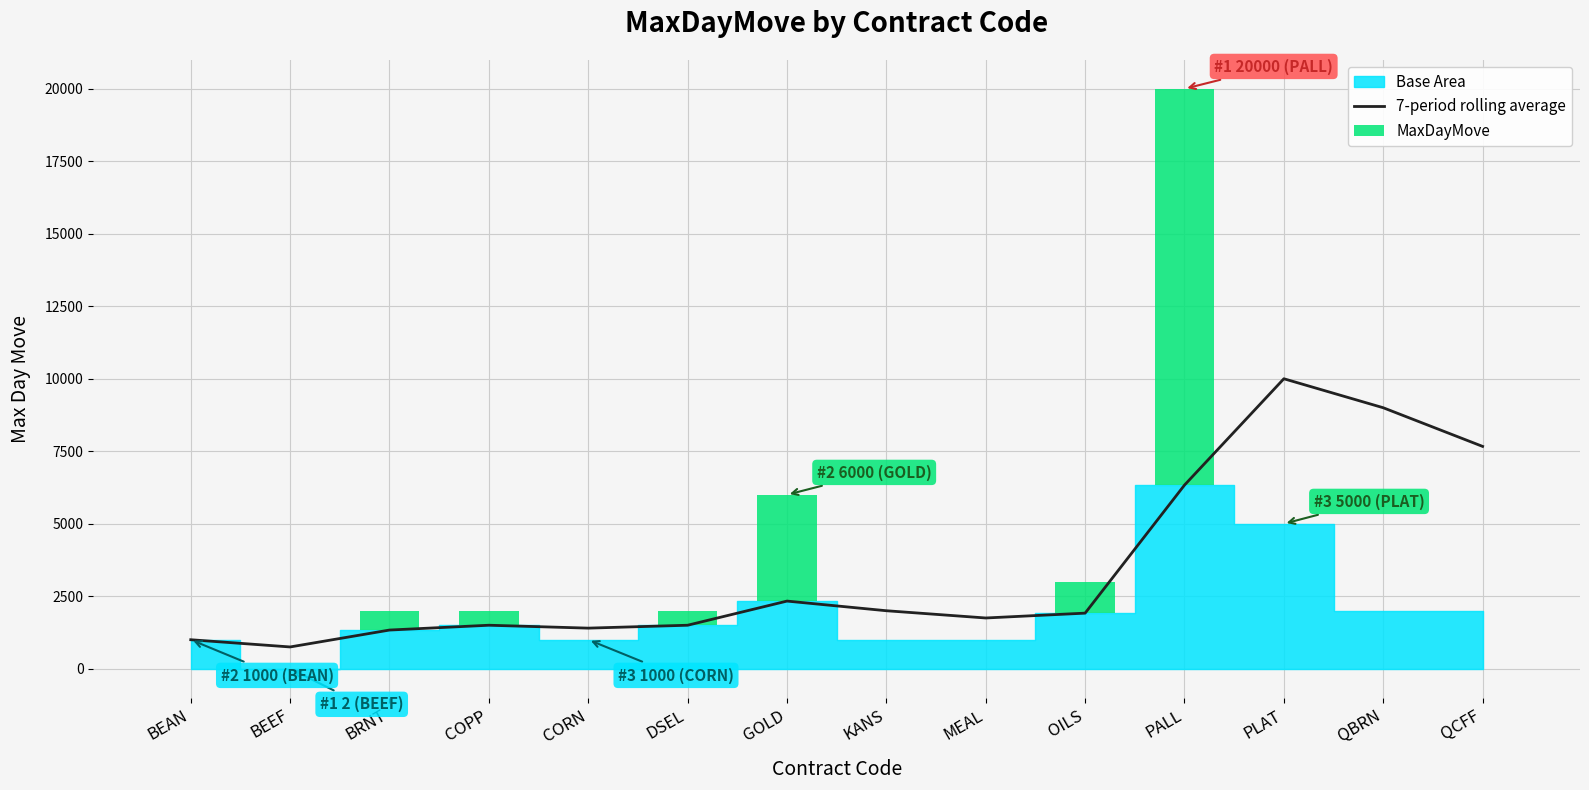

Reading right to left, extract all data points from this chart.

7-period rolling average: QCFF=7667	QBRN=9000	PLAT=10000	PALL=6333	OILS=1917	MEAL=1750	KANS=2000	GOLD=2333	DSEL=1500	CORN=1400	COPP=1500	BRNT=1334	BEEF=751	BEAN=1000
MaxDayMove: QCFF=0	QBRN=0	PLAT=0	PALL=13667	OILS=1083	MEAL=0	KANS=0	GOLD=3667	DSEL=500	CORN=0	COPP=500	BRNT=666	BEEF=0	BEAN=0